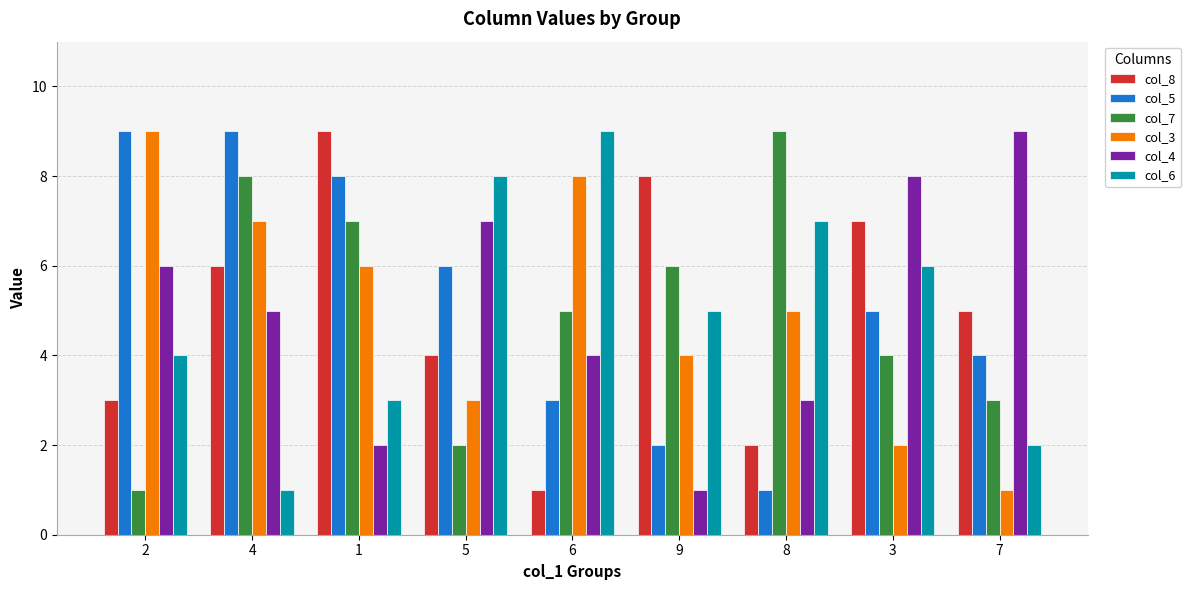

True or false: col_5 has a value of 5 at 4.

False